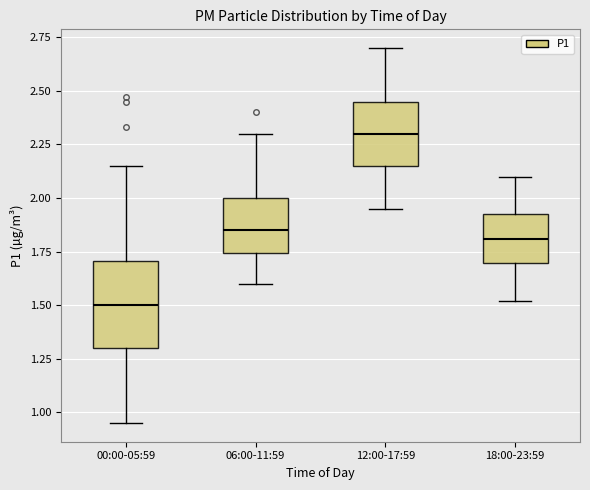

Where does the median line of the box for 18:00-23:59 sit on the y-axis? The values are not printed on the chart, so give them approximately, as read against the axis.

1.80